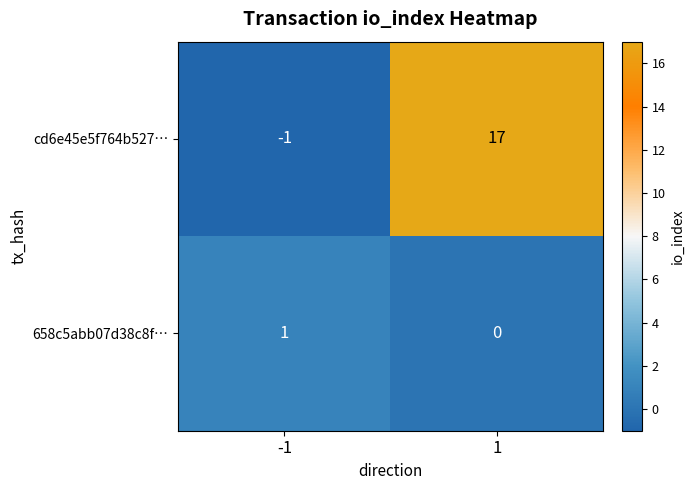

Which series has the widest spread of values?

cd6e45e5f764b527…